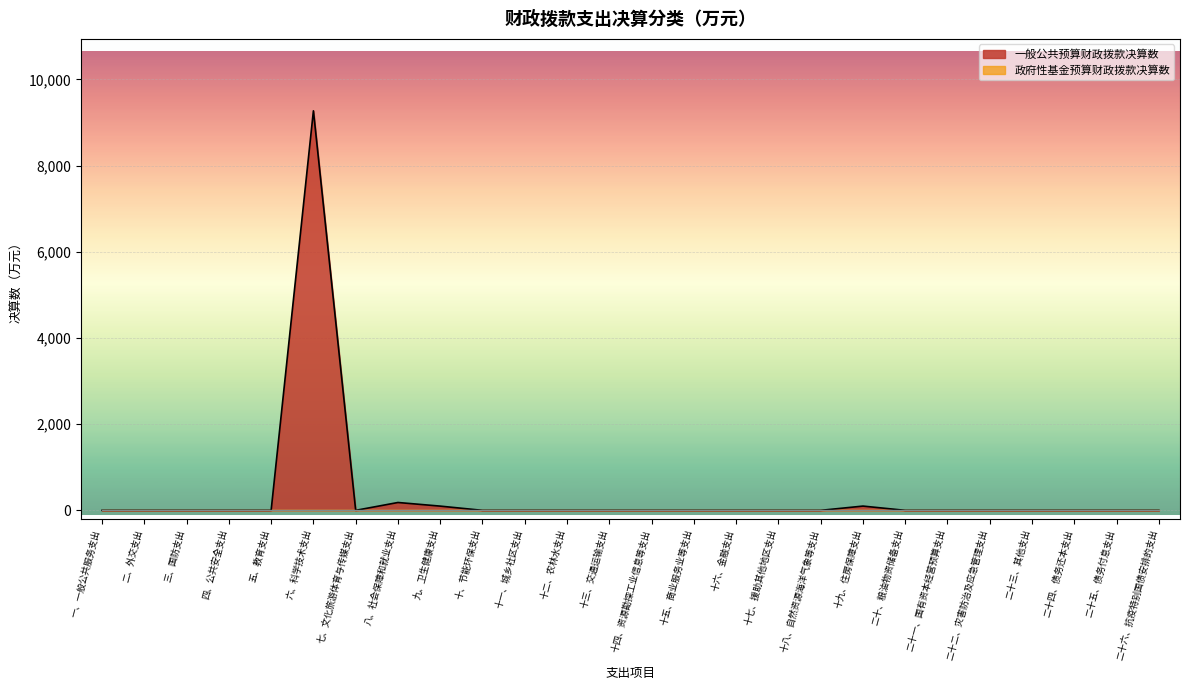

At which category does the data reach its first local peak?

六、科学技术支出